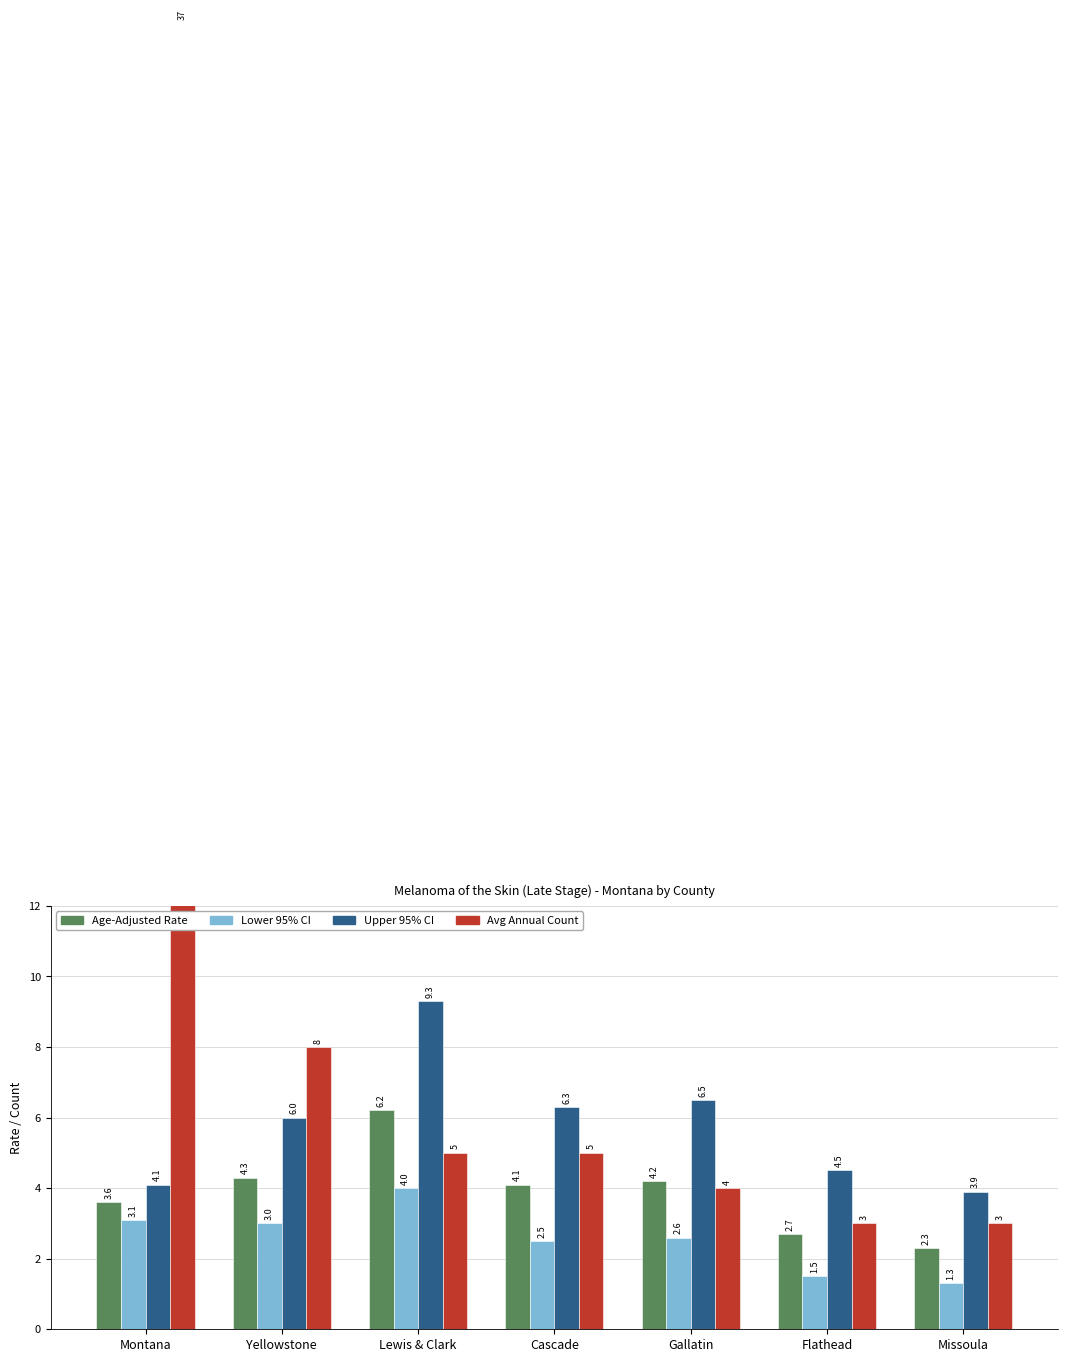

Is the value of Avg Annual Count at Yellowstone greater than the value of Upper 95% CI at Cascade?

Yes